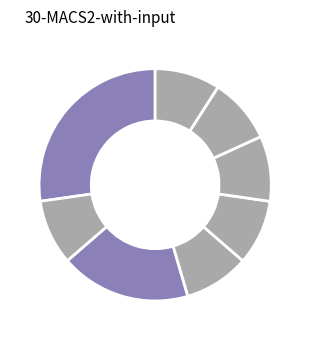

Does any single category account for the majority?

No